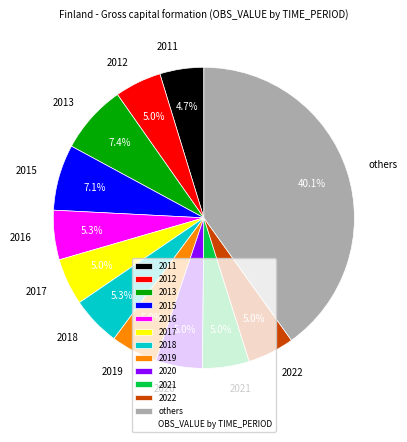

Which slice is the largest?

others